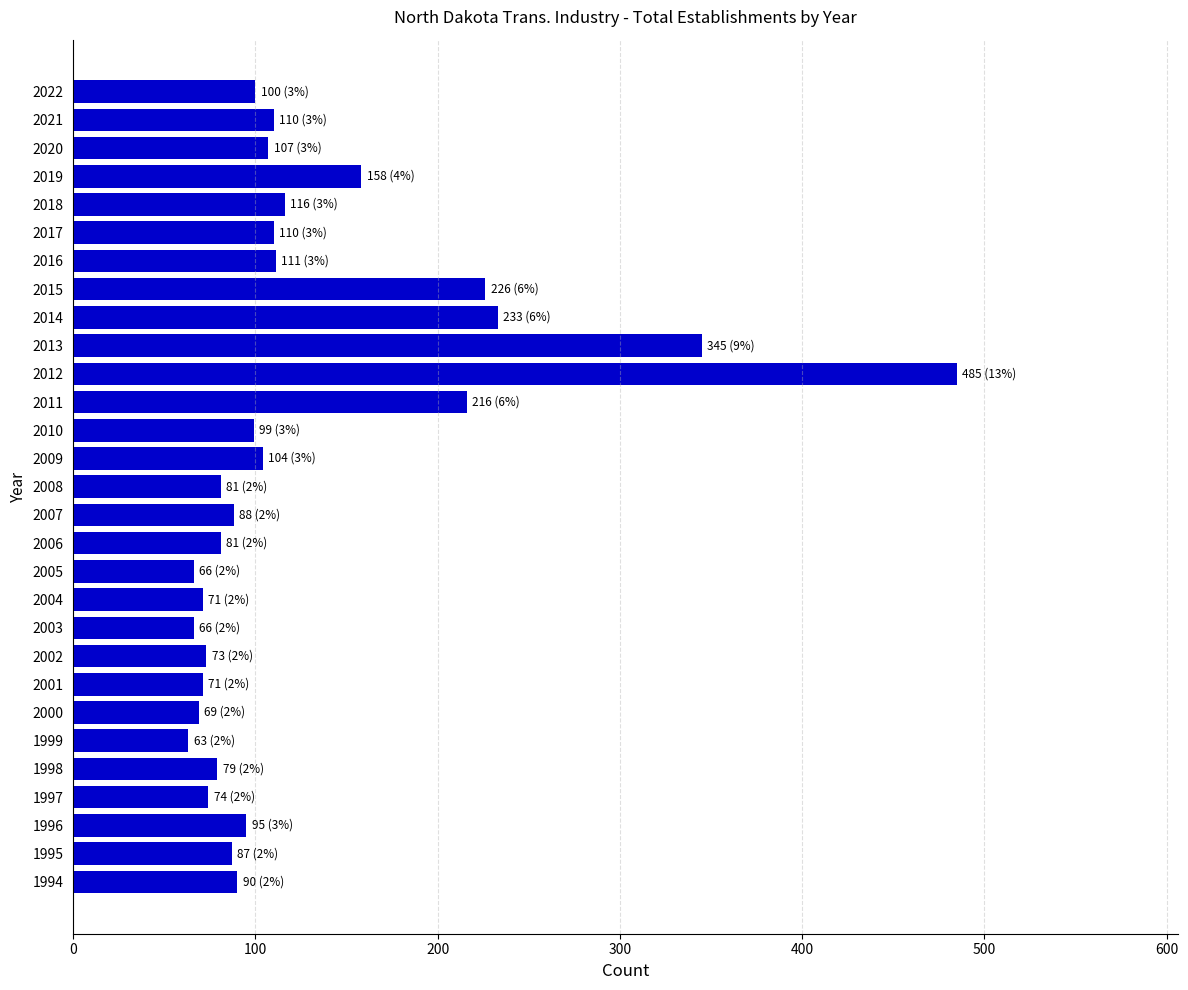

Which category has the highest value across all series?

2012